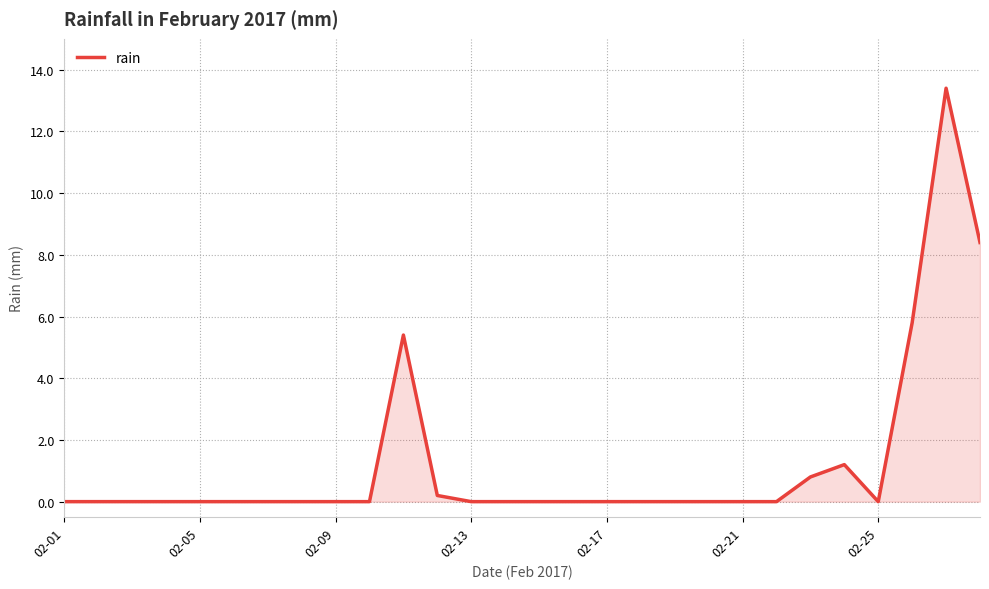

What is the difference between the maximum and minimum values?

13.4